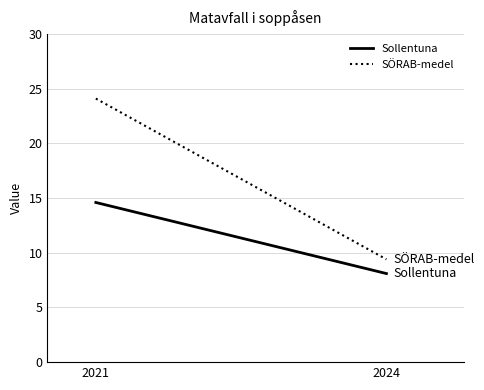

What is the maximum value shown in the chart?

24.1